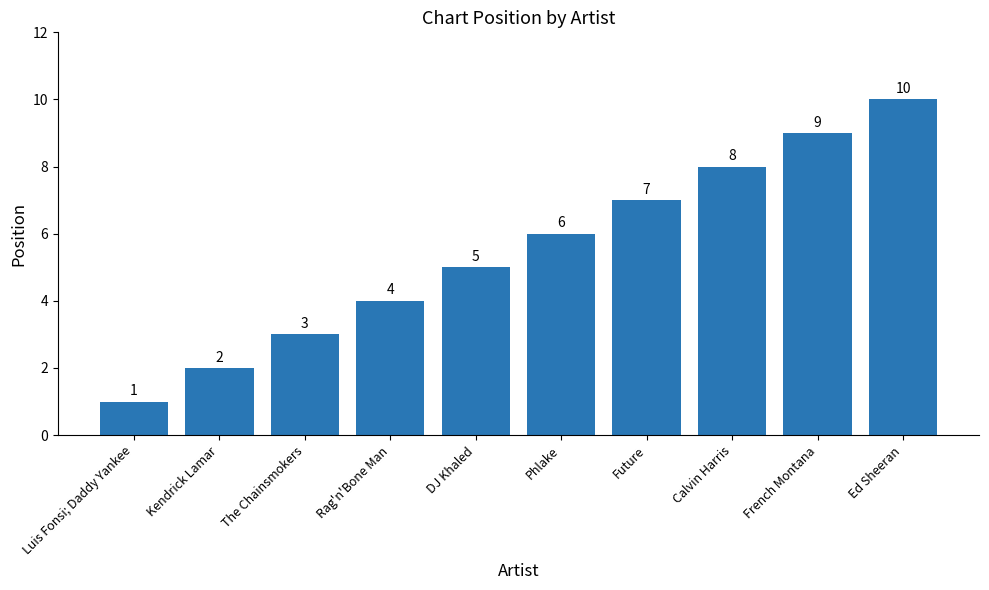

What is the minimum value shown in the chart?

1